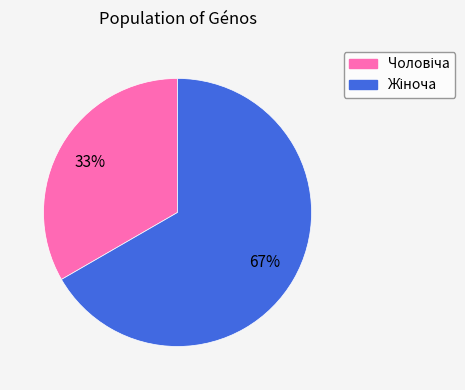

To the nearest percent, what is the average slice percentage?

50%